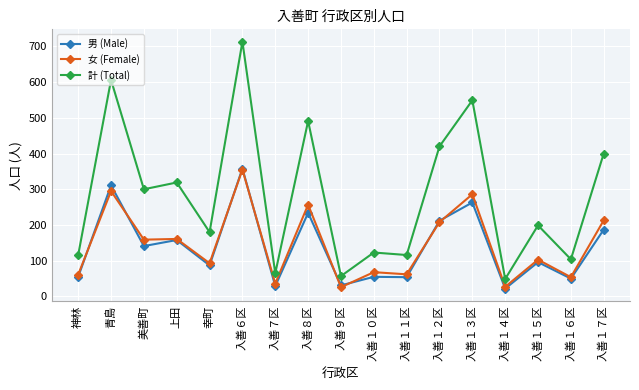

At which category does 男 (Male) reach its first local peak?

青島